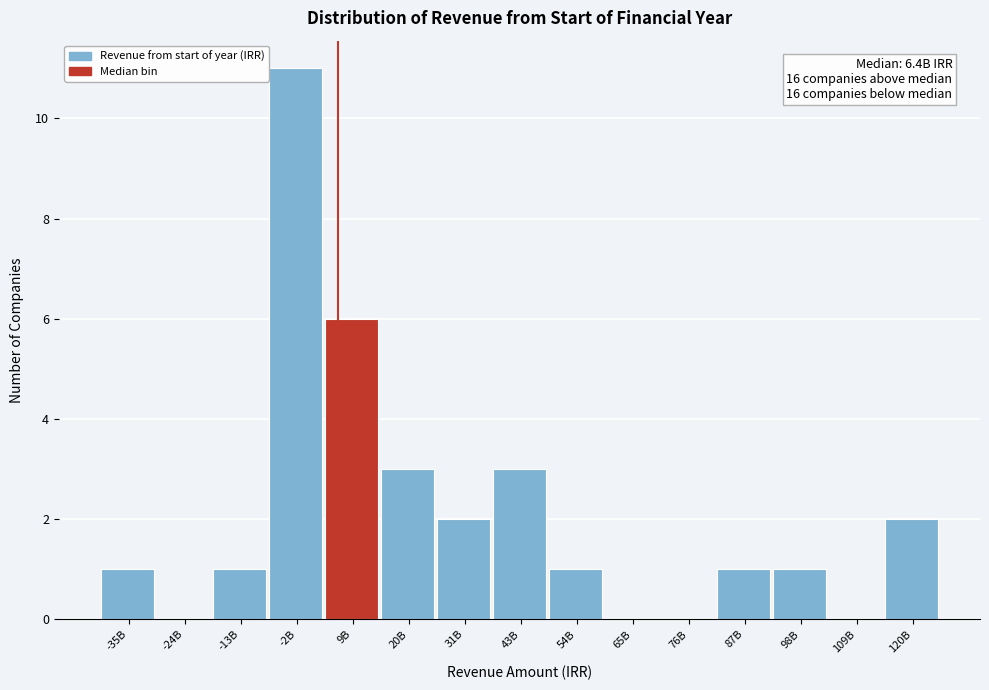

Reading left to right, extract all data points from this chart.

-35B=1	-24B=0	-13B=1	-2B=11	9B=6	20B=3	31B=2	43B=3	54B=1	65B=0	76B=0	87B=1	98B=1	109B=0	120B=2